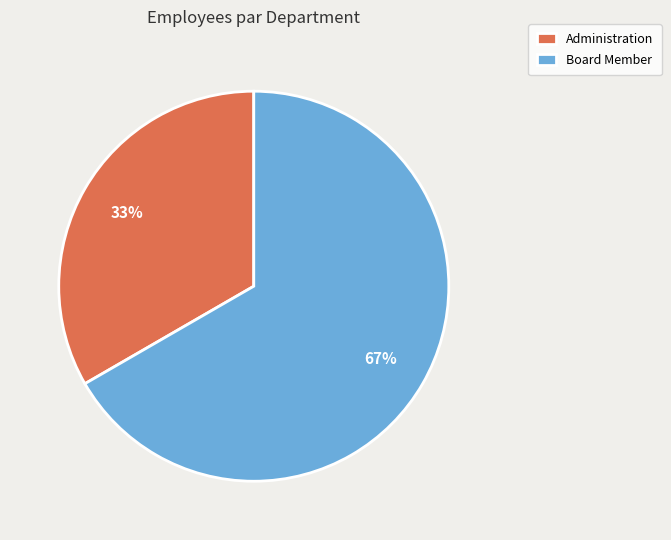

Combined, do Board Member and Administration account for over 50%?

Yes